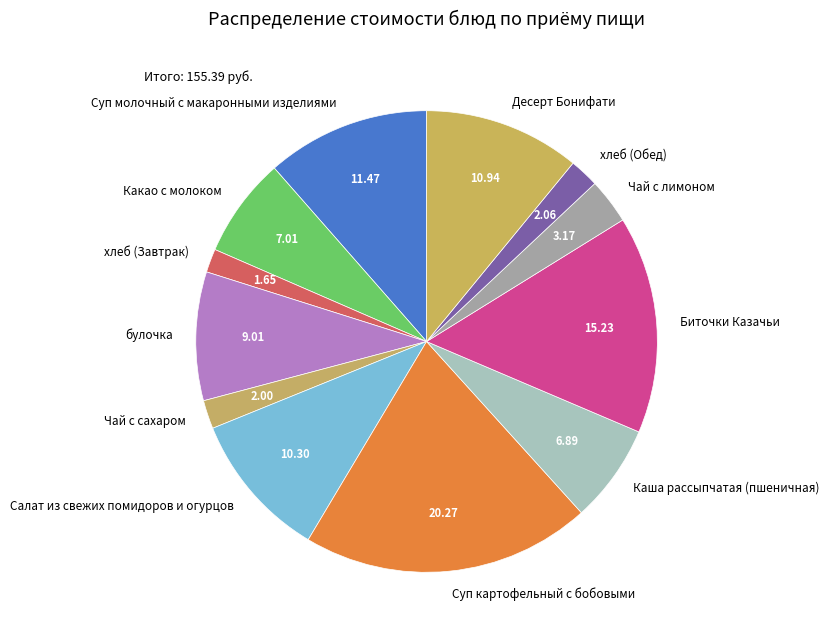

Do булочка and Десерт Бонифати together represent more than half of the pie?

No